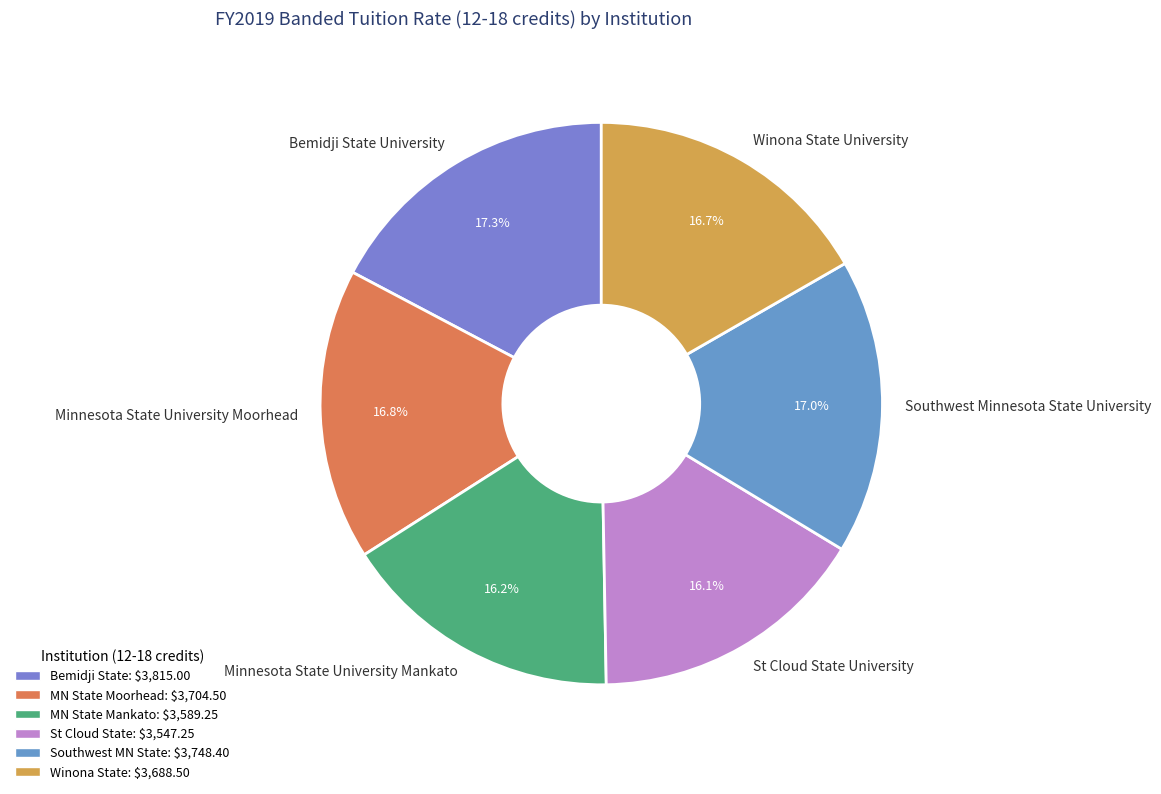

Is Winona State University the majority of the pie?

No